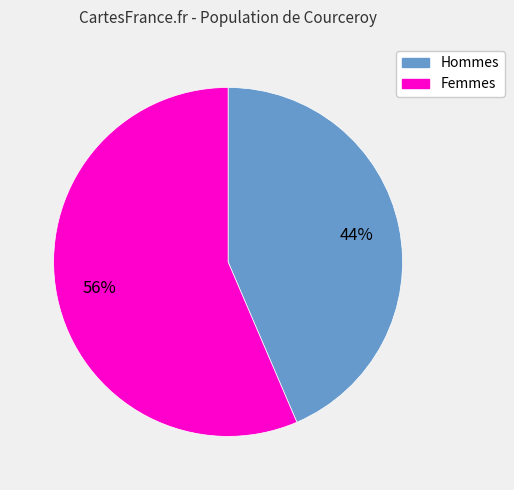

To the nearest percent, what is the average slice percentage?

50%